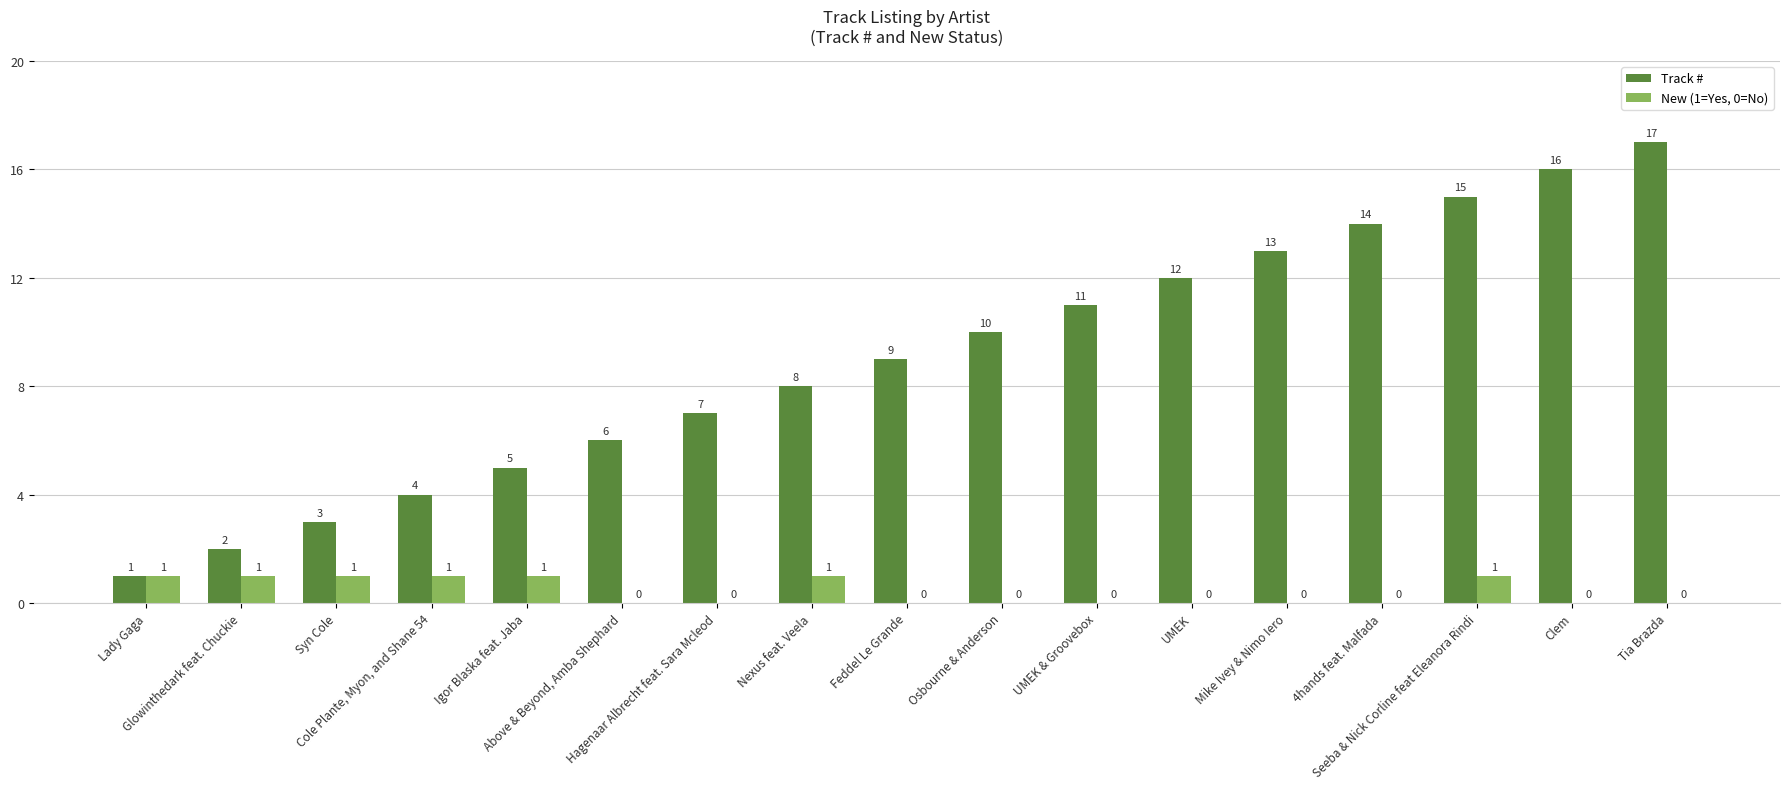

What is the sum of all Track # values?

153